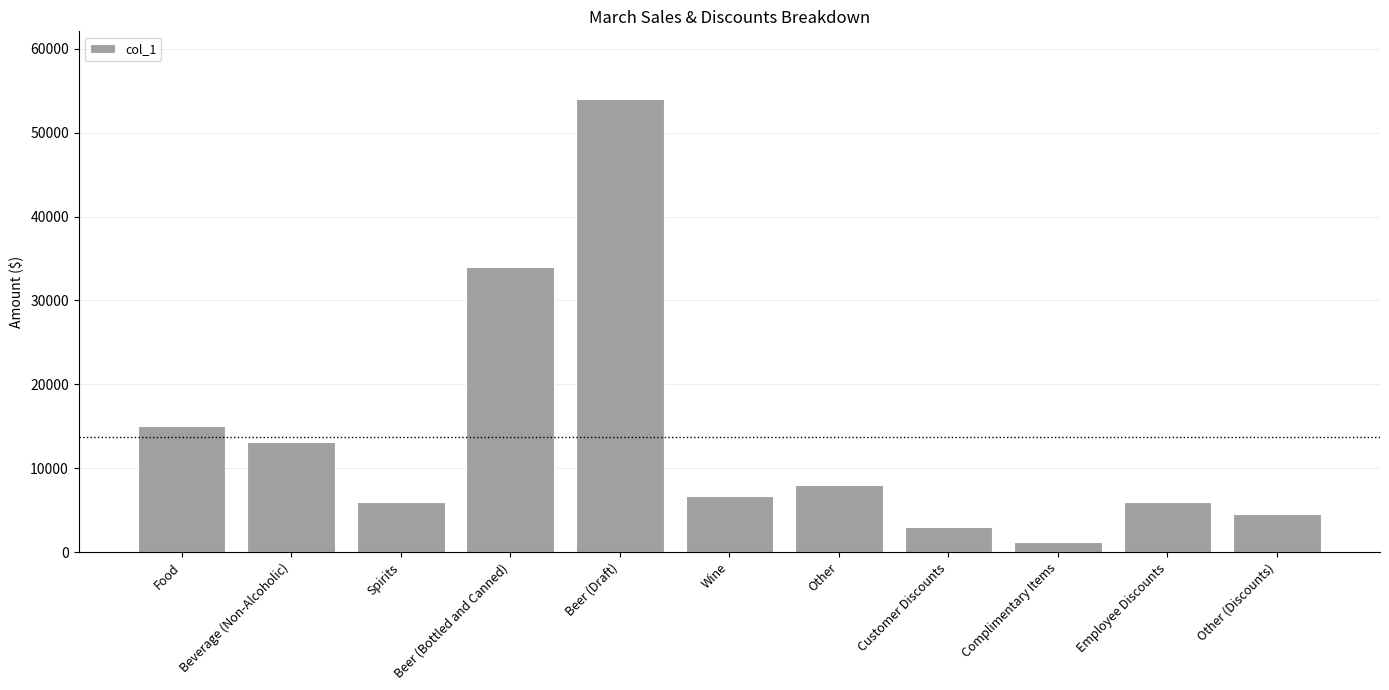

What is the label of the 5th bar from the right?

Other